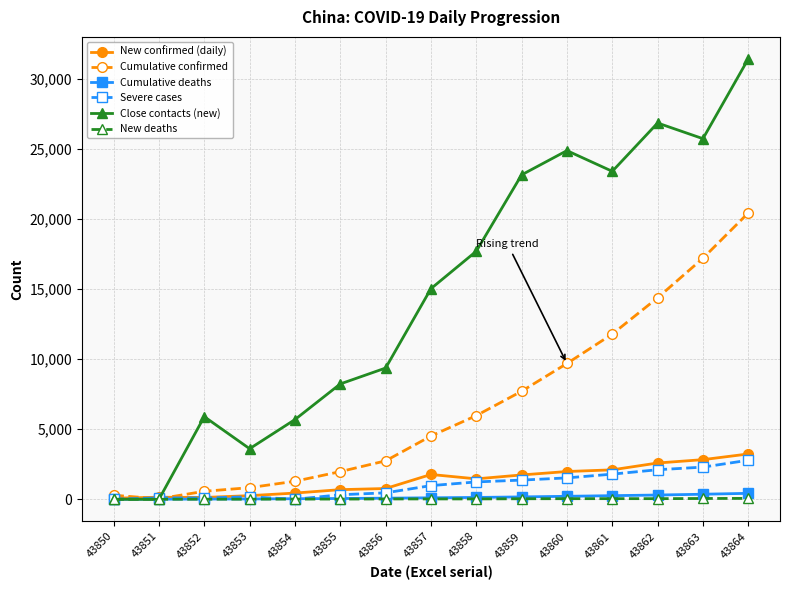

Which series has the largest total across all categories?

Close contacts (new)